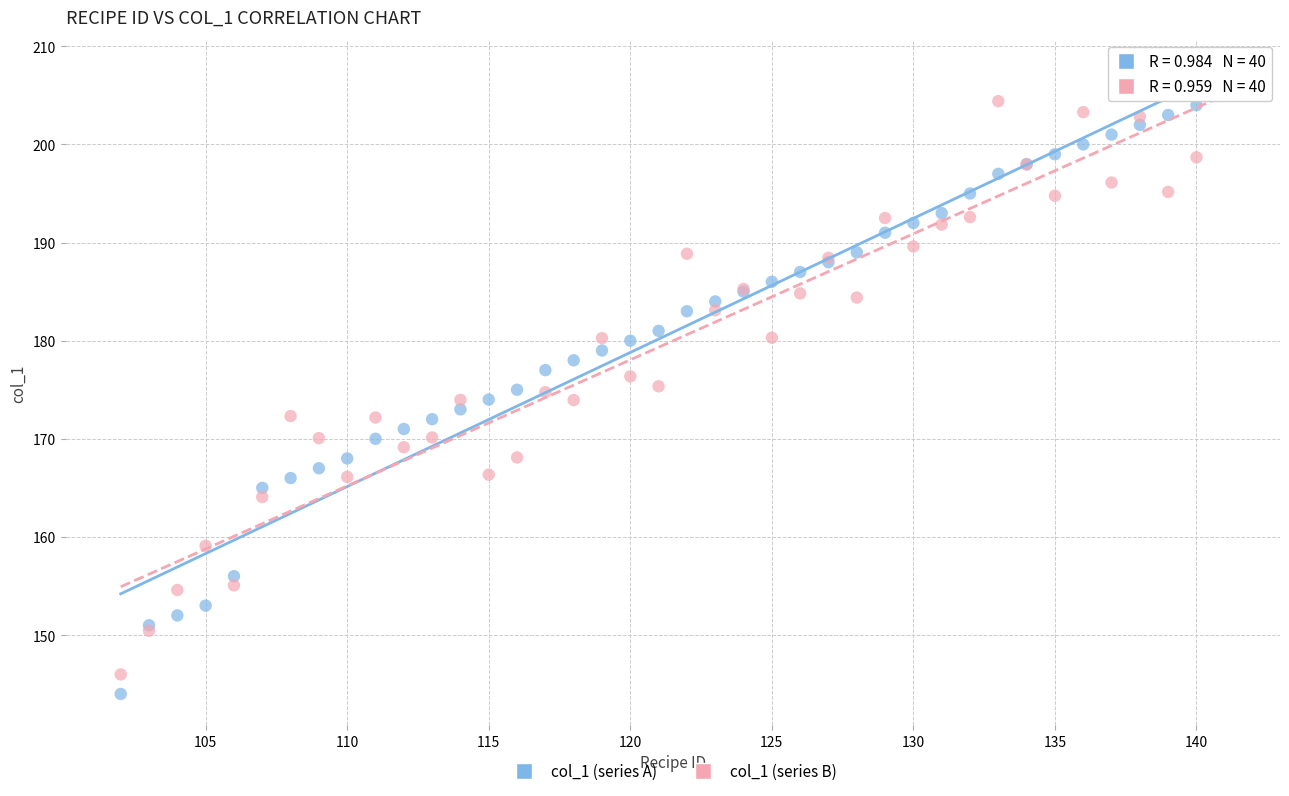

What is the X range (max minus min) for the scatter plot?

39.0